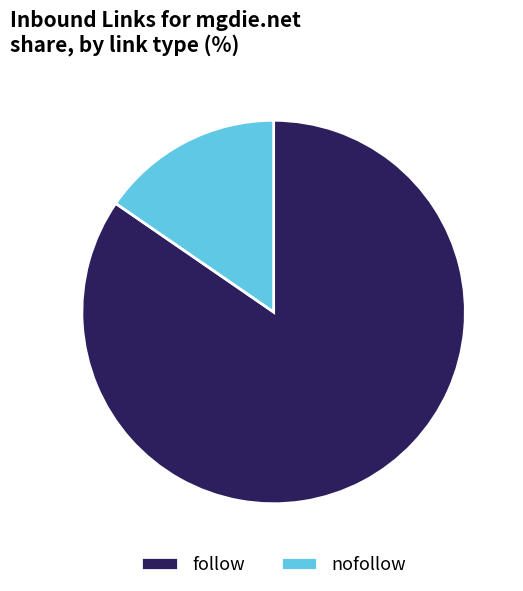

Does any single category account for the majority?

Yes